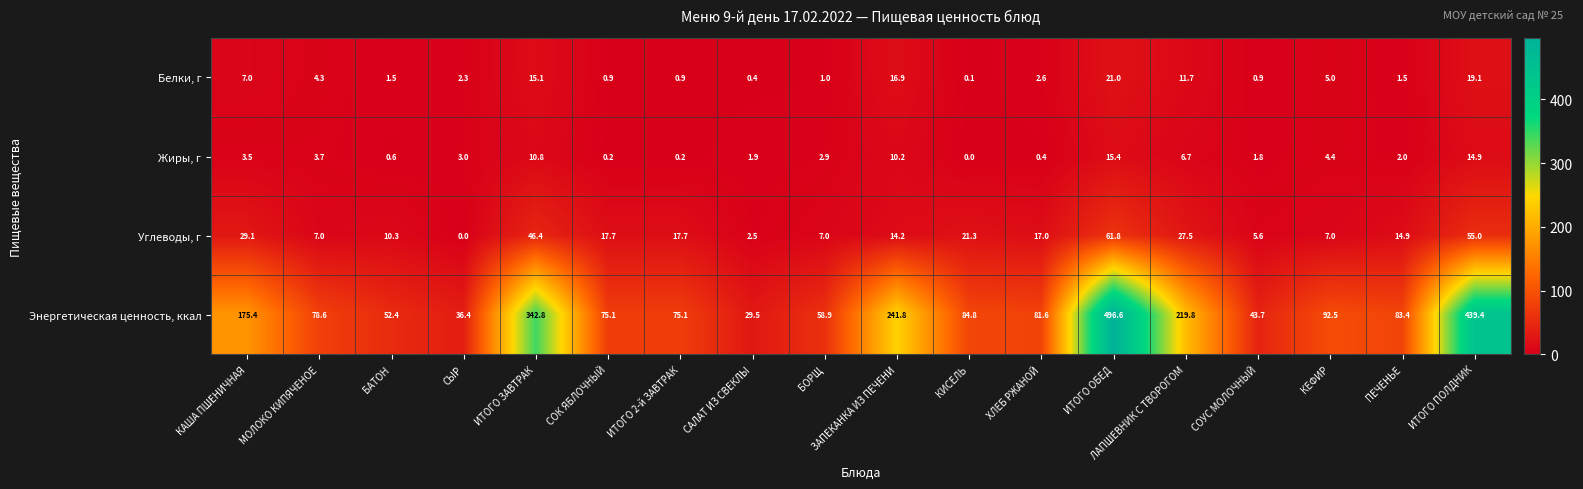

How many data points does each series have?

18